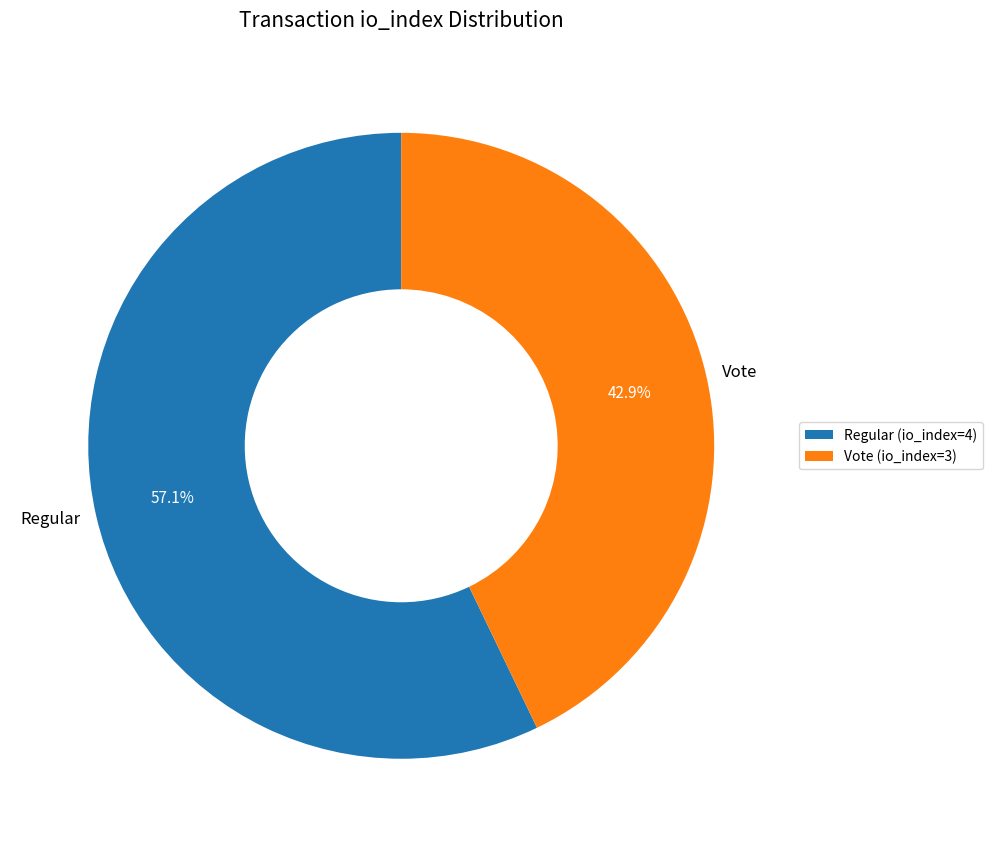

Between Vote and Regular, which is larger?

Regular